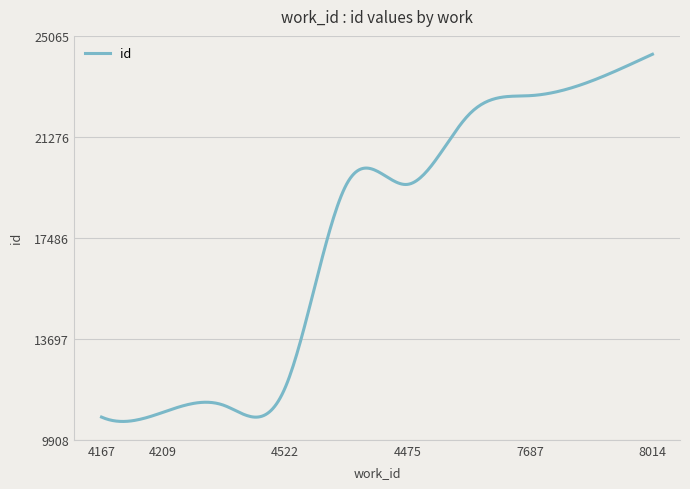

True or false: there are more than 0 points higher than both neighbors.

True